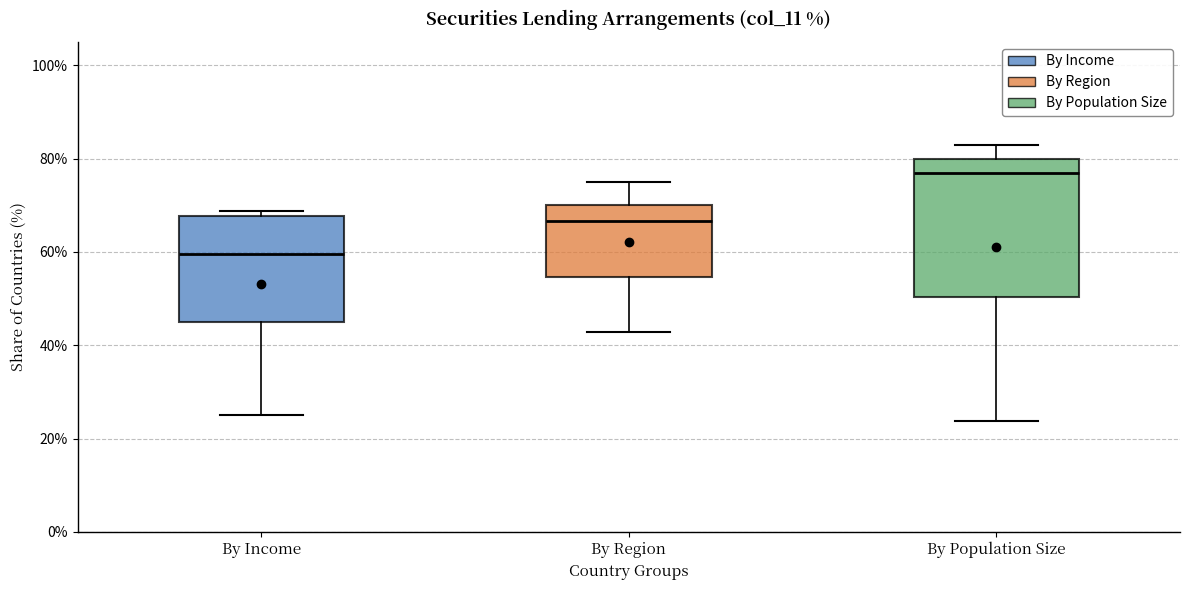

Where does the upper whisker of the box for By Region end on the y-axis? The values are not printed on the chart, so give them approximately, as read against the axis.

76